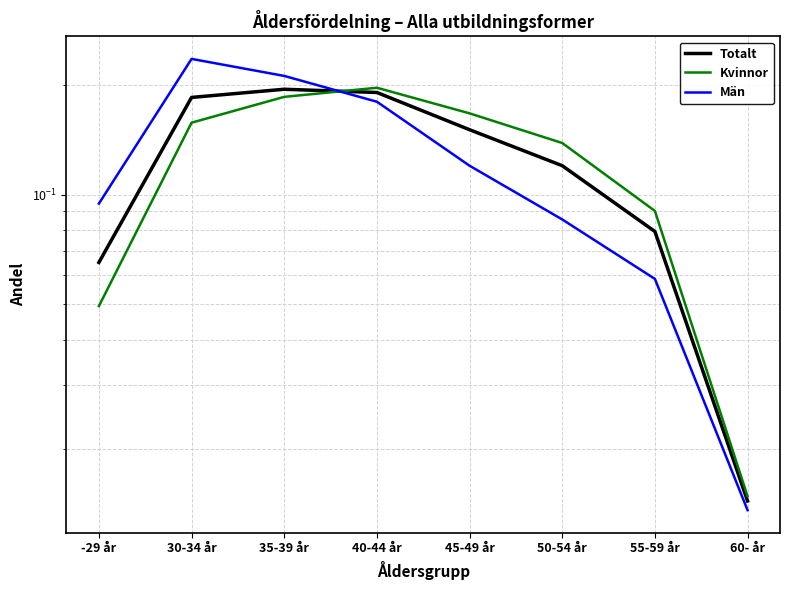

Which category has the highest value in the Män series?

30-34 år